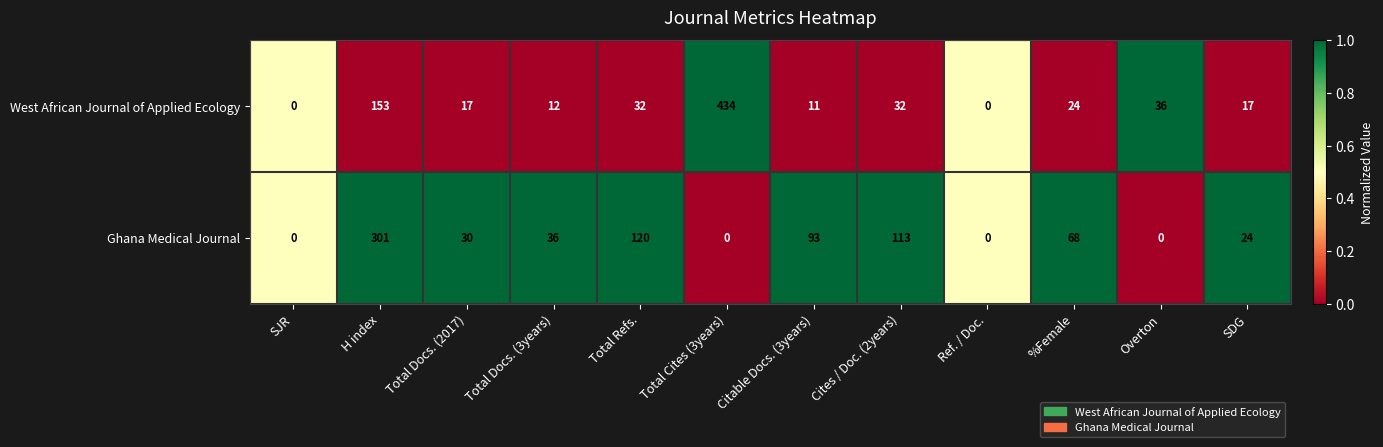

List the series in order of their peak value, lowest first.

Ghana Medical Journal, West African Journal of Applied Ecology